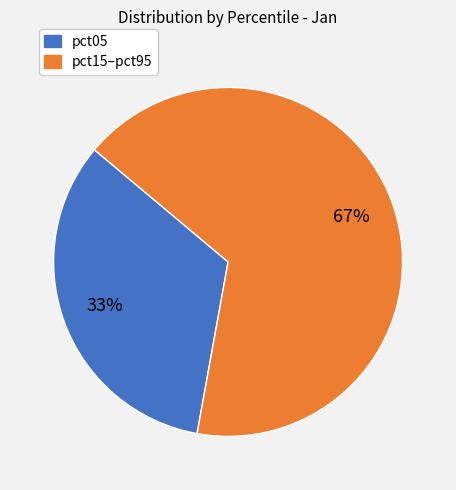

Which slice represents more than half of the pie?

pct15–pct95